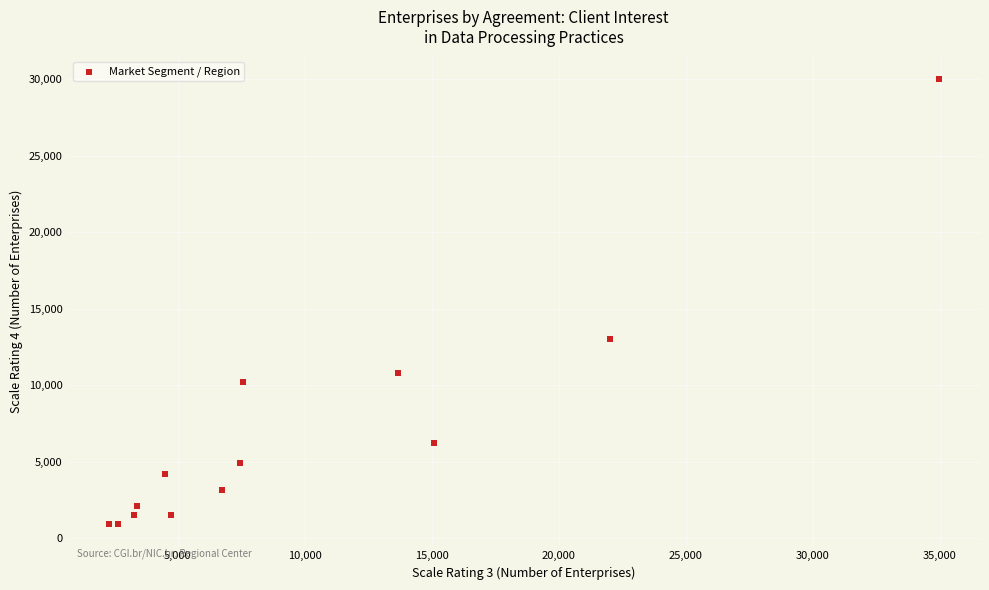

What Y value in the scatter plot is closest to 15478?

13016